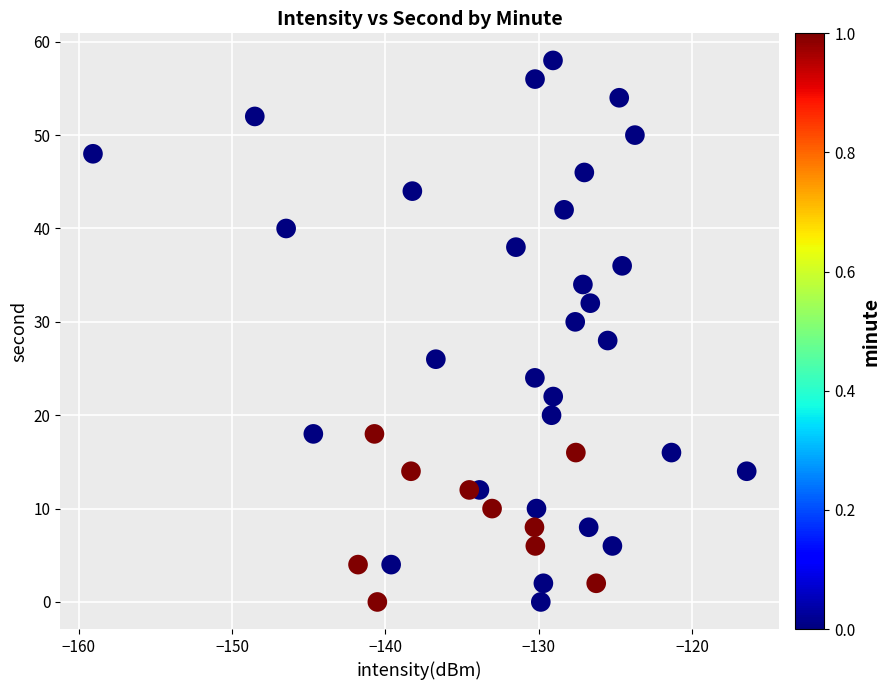

What is the range of Y values (max minus min)?

58